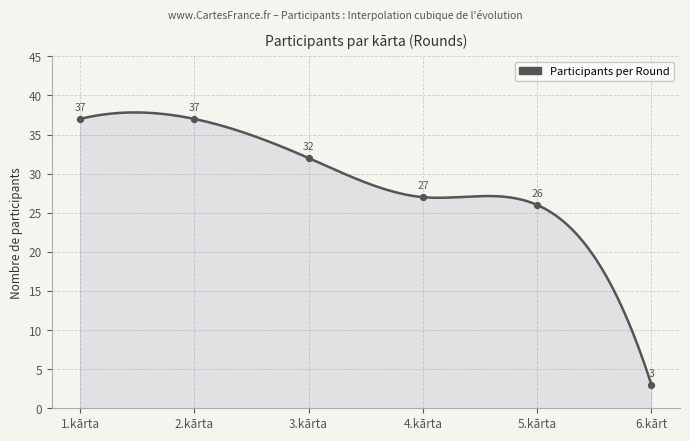

Which has a higher value, 5.kārta or 6.kārt?

5.kārta